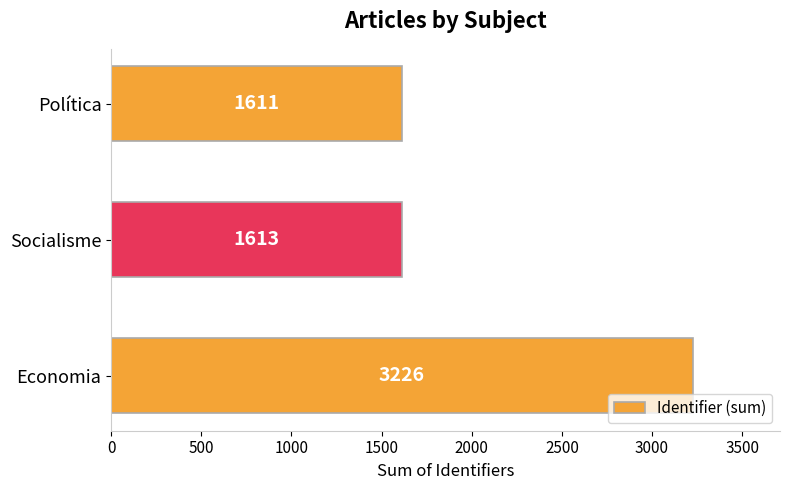

At which category does the chart reach its minimum across all series?

Política